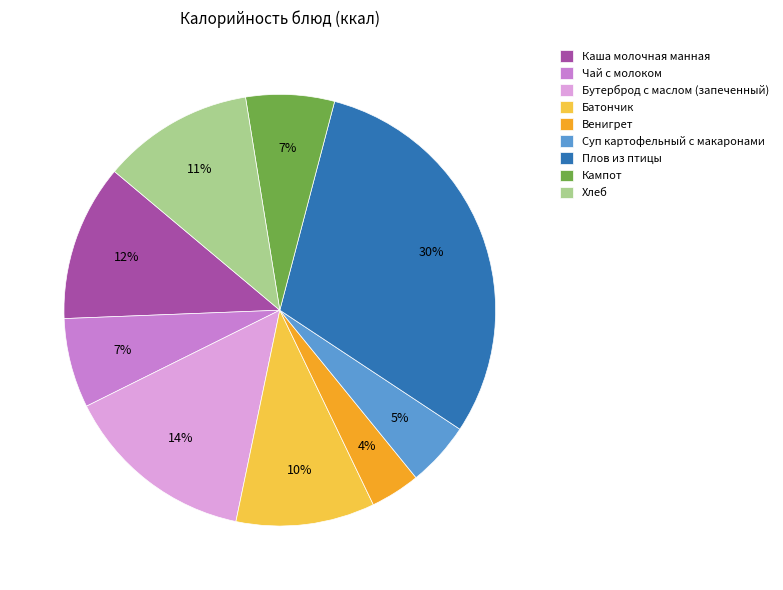

Between Кампот and Бутерброд с маслом (запеченный), which is larger?

Бутерброд с маслом (запеченный)